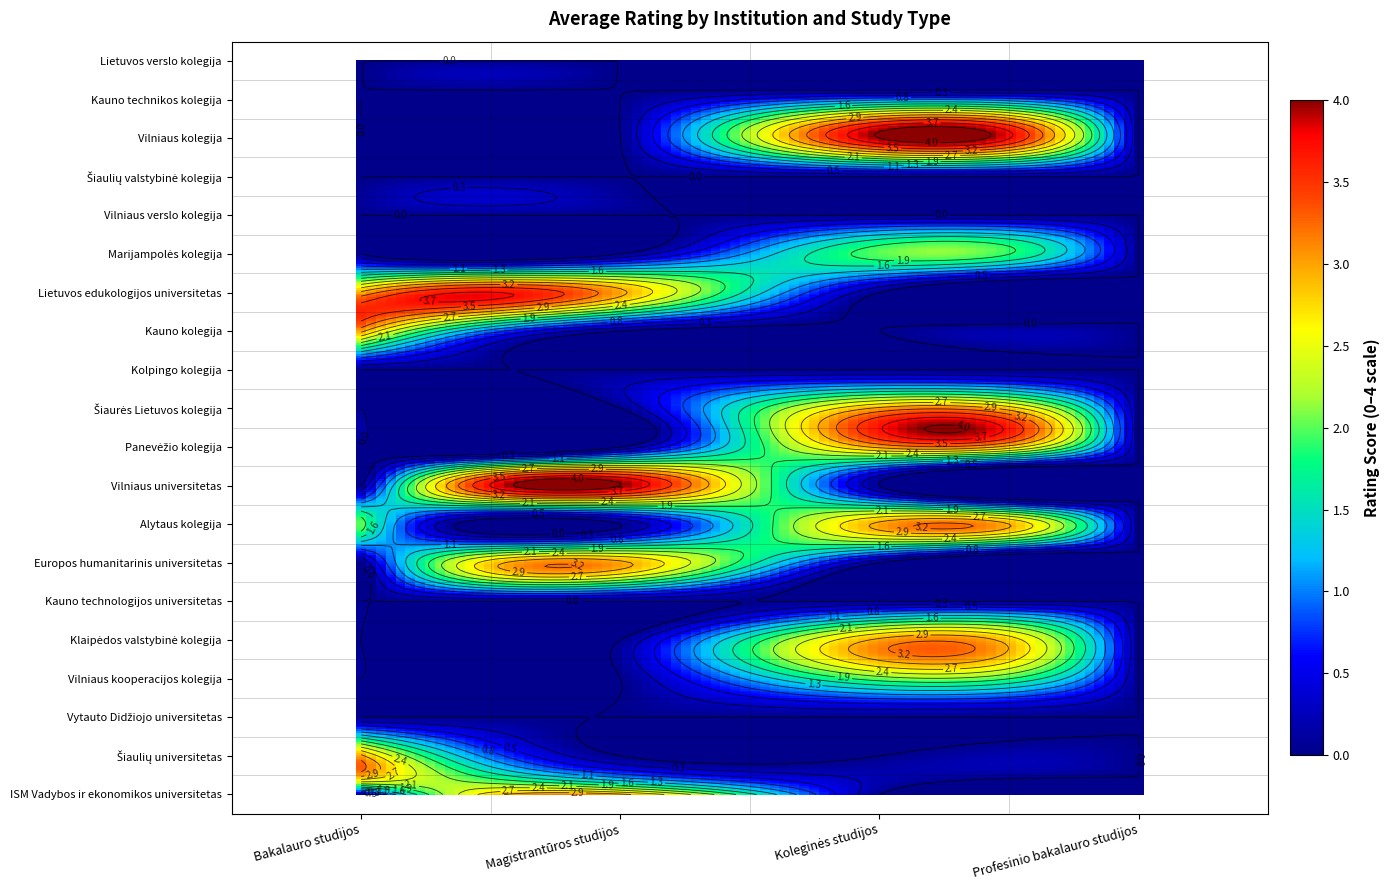

Reading left to right, list all the values displayed in this chart.

ISM Vadybos ir ekonomikos universitetas: Magistrantūros studijos=3	Bakalauro studijos=0	Koleginės studijos=0	Profesinio bakalauro studijos=0
Šiaulių universitetas: Magistrantūros studijos=0	Bakalauro studijos=3	Koleginės studijos=0	Profesinio bakalauro studijos=0
Vytauto Didžiojo universitetas: Magistrantūros studijos=0	Bakalauro studijos=0	Koleginės studijos=0	Profesinio bakalauro studijos=0
Vilniaus kooperacijos kolegija: Magistrantūros studijos=0	Bakalauro studijos=0	Koleginės studijos=2	Profesinio bakalauro studijos=0
Klaipėdos valstybinė kolegija: Magistrantūros studijos=0	Bakalauro studijos=0	Koleginės studijos=3	Profesinio bakalauro studijos=0
Kauno technologijos universitetas: Magistrantūros studijos=0	Bakalauro studijos=0	Koleginės studijos=0	Profesinio bakalauro studijos=0
Europos humanitarinis universitetas: Magistrantūros studijos=3	Bakalauro studijos=0	Koleginės studijos=0	Profesinio bakalauro studijos=0
Alytaus kolegija: Magistrantūros studijos=0	Bakalauro studijos=2	Koleginės studijos=3	Profesinio bakalauro studijos=0
Vilniaus universitetas: Magistrantūros studijos=4	Bakalauro studijos=0	Koleginės studijos=0	Profesinio bakalauro studijos=0
Panevėžio kolegija: Magistrantūros studijos=0	Bakalauro studijos=0	Koleginės studijos=3	Profesinio bakalauro studijos=0
Šiaurės Lietuvos kolegija: Magistrantūros studijos=0	Bakalauro studijos=0	Koleginės studijos=3	Profesinio bakalauro studijos=0
Kolpingo kolegija: Magistrantūros studijos=0	Bakalauro studijos=0	Koleginės studijos=0	Profesinio bakalauro studijos=0
Kauno kolegija: Magistrantūros studijos=0	Bakalauro studijos=3	Koleginės studijos=0	Profesinio bakalauro studijos=0
Lietuvos edukologijos universitetas: Magistrantūros studijos=3	Bakalauro studijos=3	Koleginės studijos=0	Profesinio bakalauro studijos=0
Marijampolės kolegija: Magistrantūros studijos=0	Bakalauro studijos=0	Koleginės studijos=2	Profesinio bakalauro studijos=0
Vilniaus verslo kolegija: Magistrantūros studijos=0	Bakalauro studijos=0	Koleginės studijos=0	Profesinio bakalauro studijos=0
Šiaulių valstybinė kolegija: Magistrantūros studijos=0	Bakalauro studijos=0	Koleginės studijos=0	Profesinio bakalauro studijos=0
Vilniaus kolegija: Magistrantūros studijos=0	Bakalauro studijos=0	Koleginės studijos=4	Profesinio bakalauro studijos=0
Kauno technikos kolegija: Magistrantūros studijos=0	Bakalauro studijos=0	Koleginės studijos=1	Profesinio bakalauro studijos=0
Lietuvos verslo kolegija: Magistrantūros studijos=0	Bakalauro studijos=0	Koleginės studijos=0	Profesinio bakalauro studijos=0